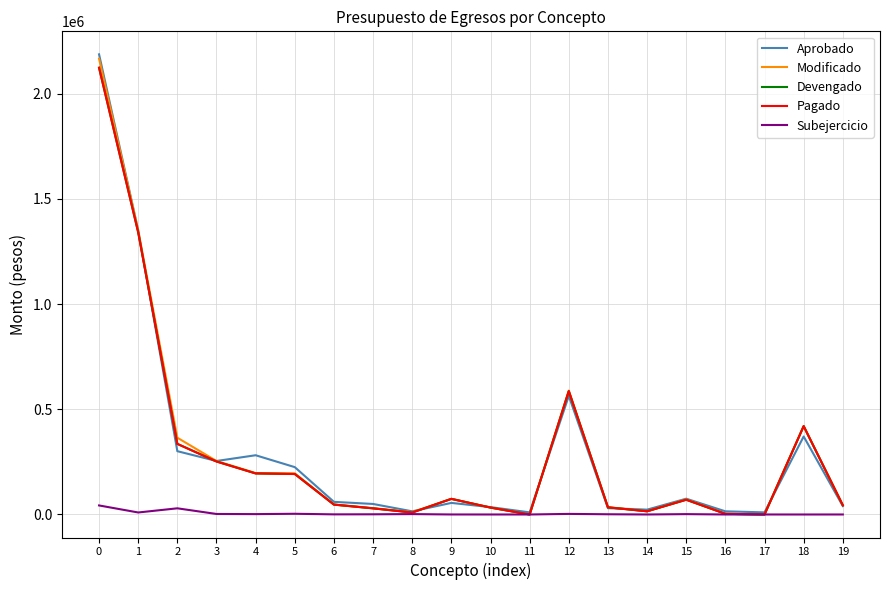

List the labels in order of Pagado value, smallest first.

11, 17, 16, 8, 14, 7, 10, 13, 19, 6, 15, 9, 5, 4, 3, 2, 18, 12, 1, 0